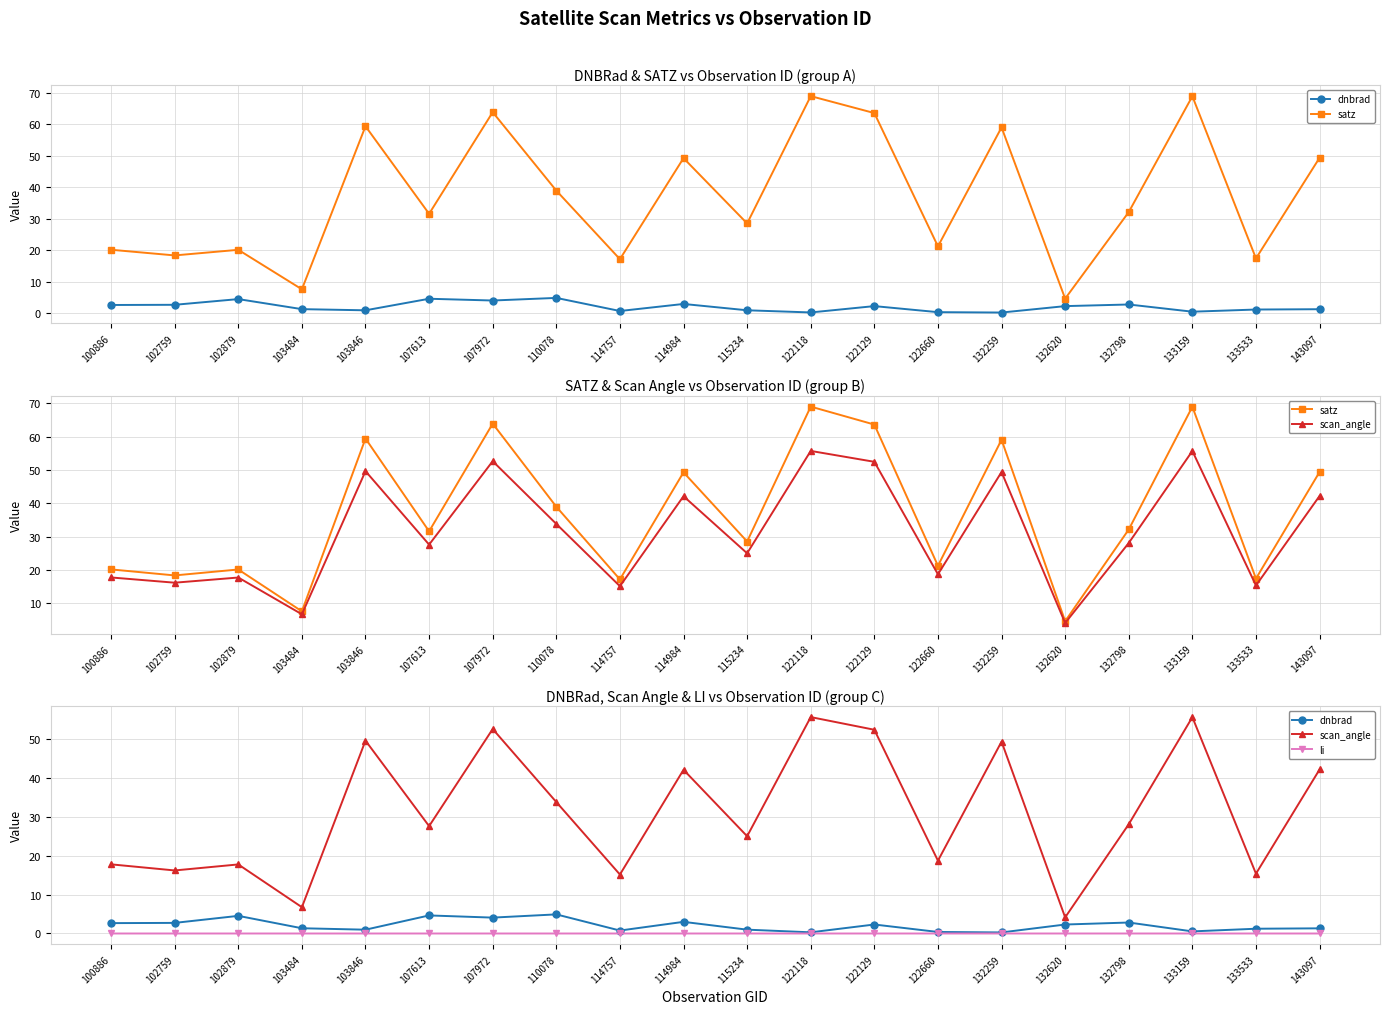

Between 122118 and 132798, which series saw the biggest shift?

satz